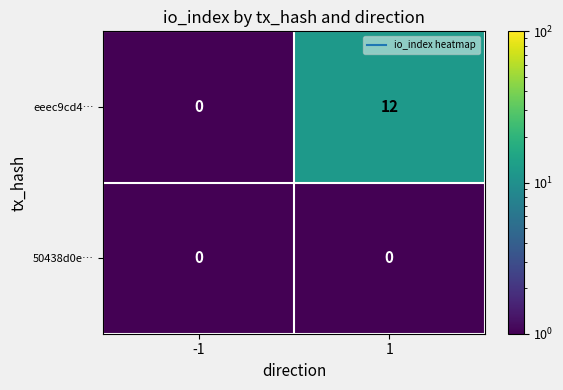

What is the total value across all series at 1?

12